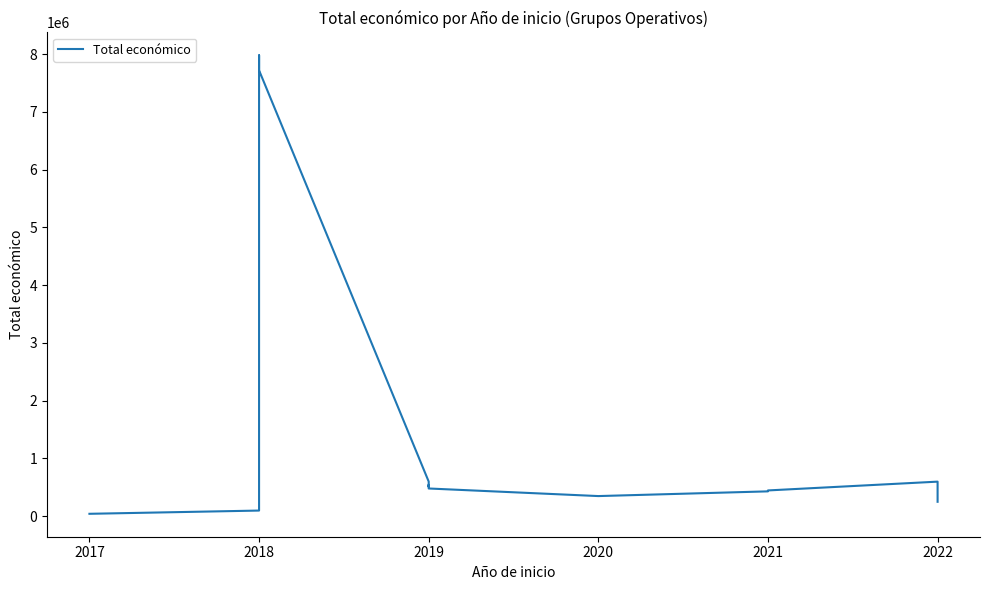

What is the minimum value shown in the chart?

42072